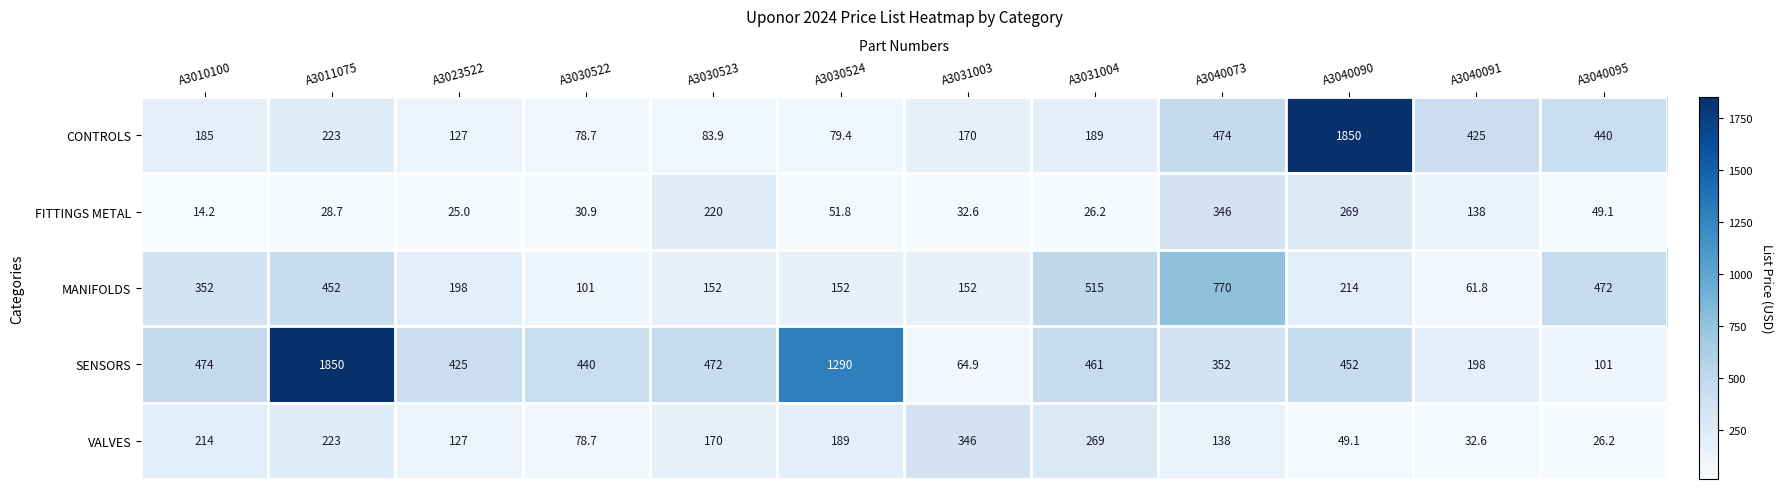

What is the minimum value shown in the chart?

14.2